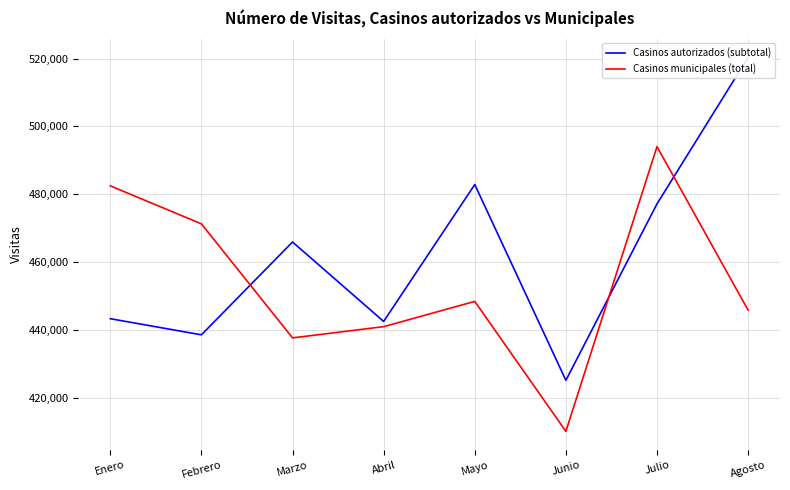

How many data points in Casinos municipales (total) are above 448373?

3